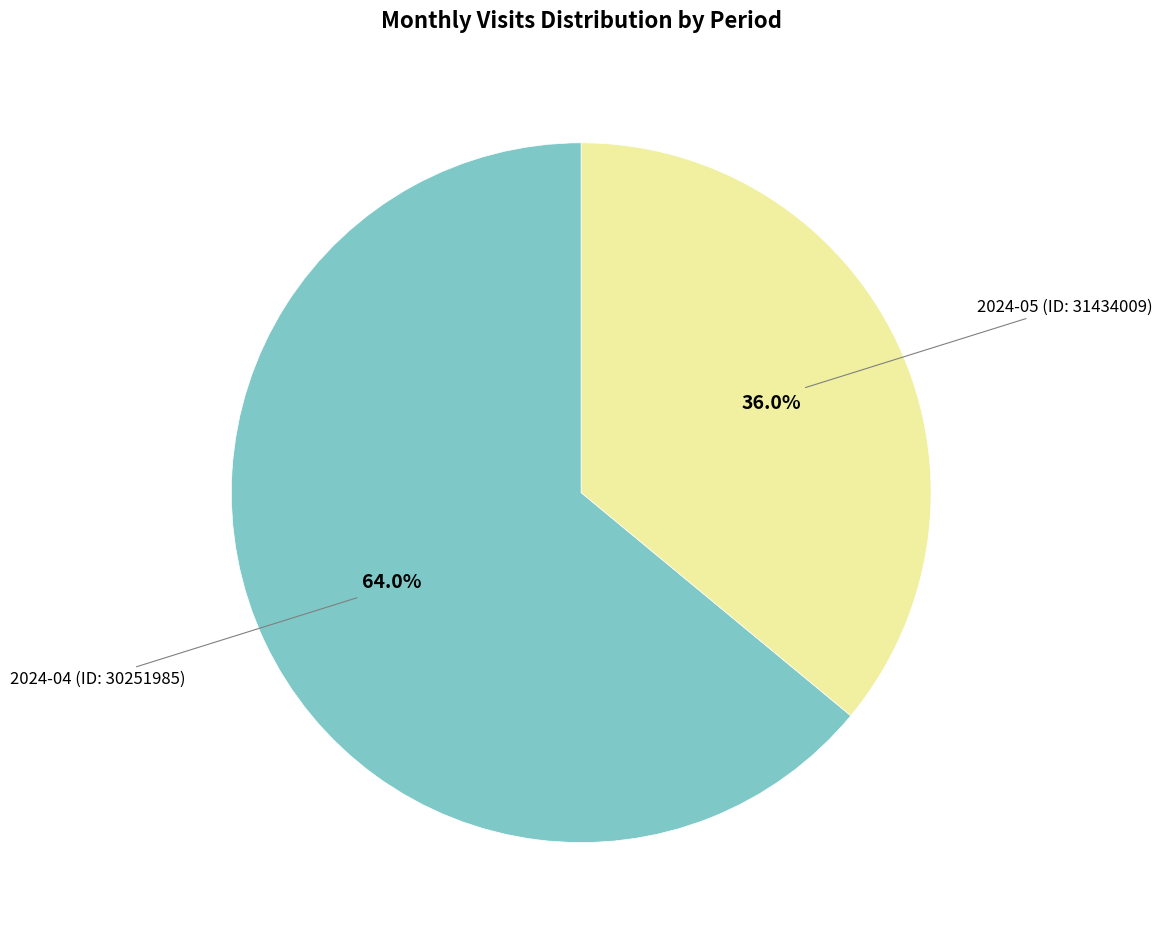

Is there any slice that represents more than half of the pie?

Yes